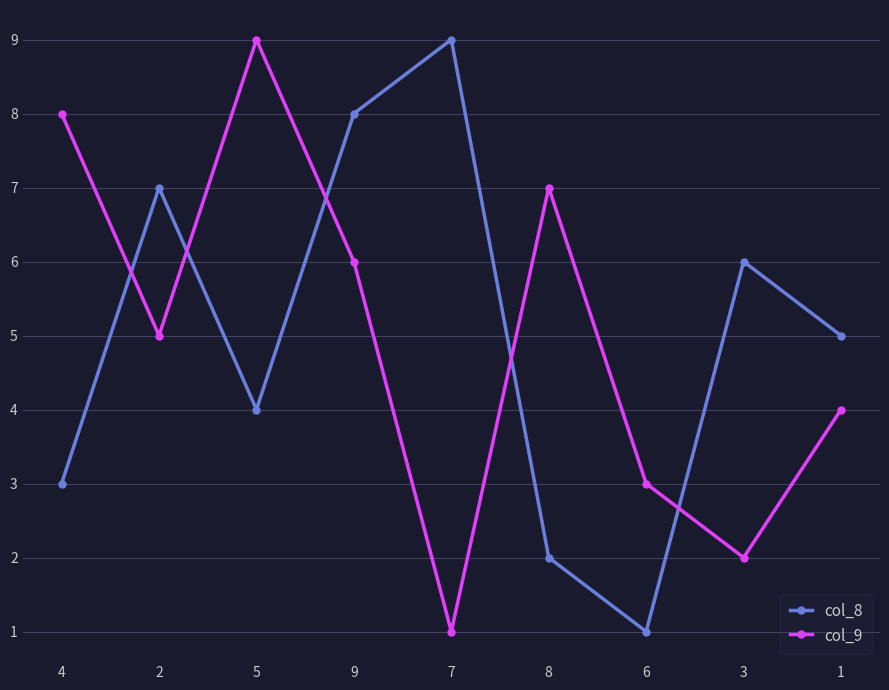

How many lines are shown in the chart?

2